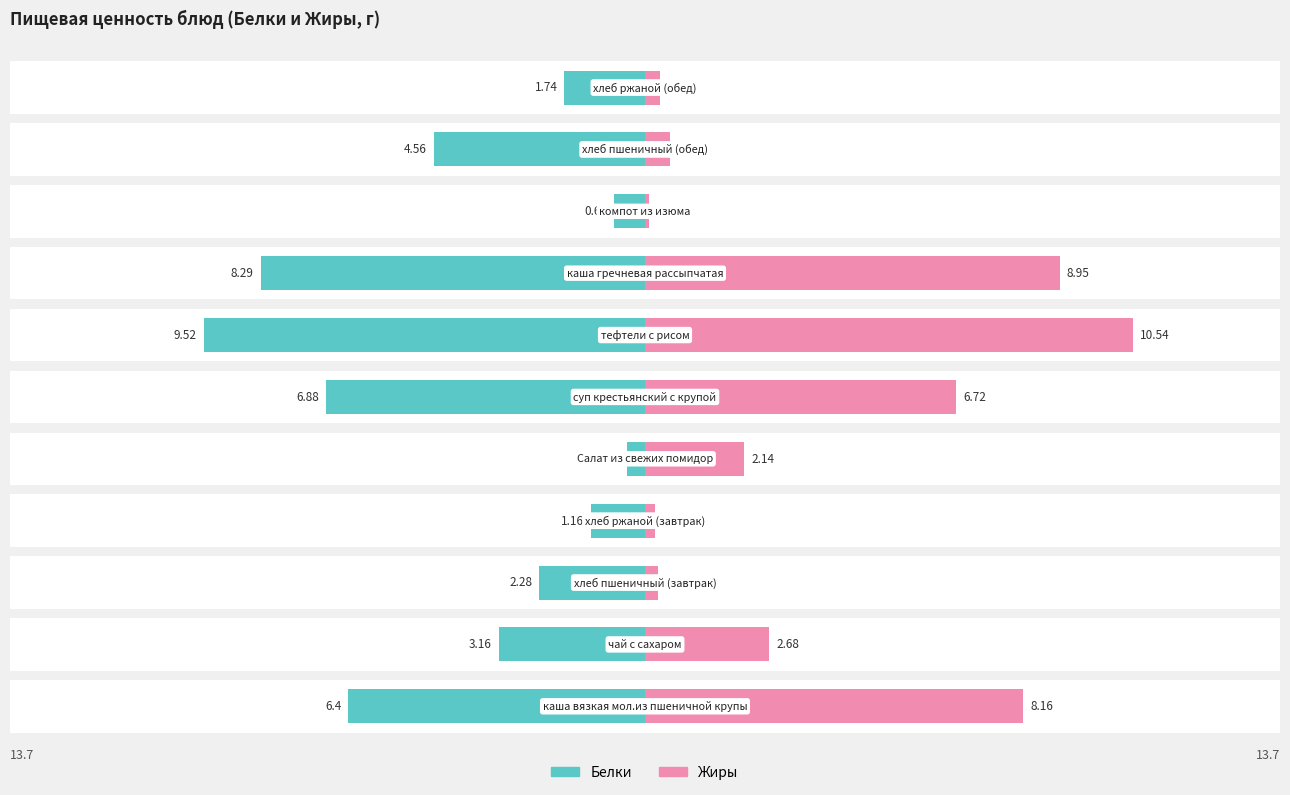

The Белки series shows -3.1 at 10. True or false?

False